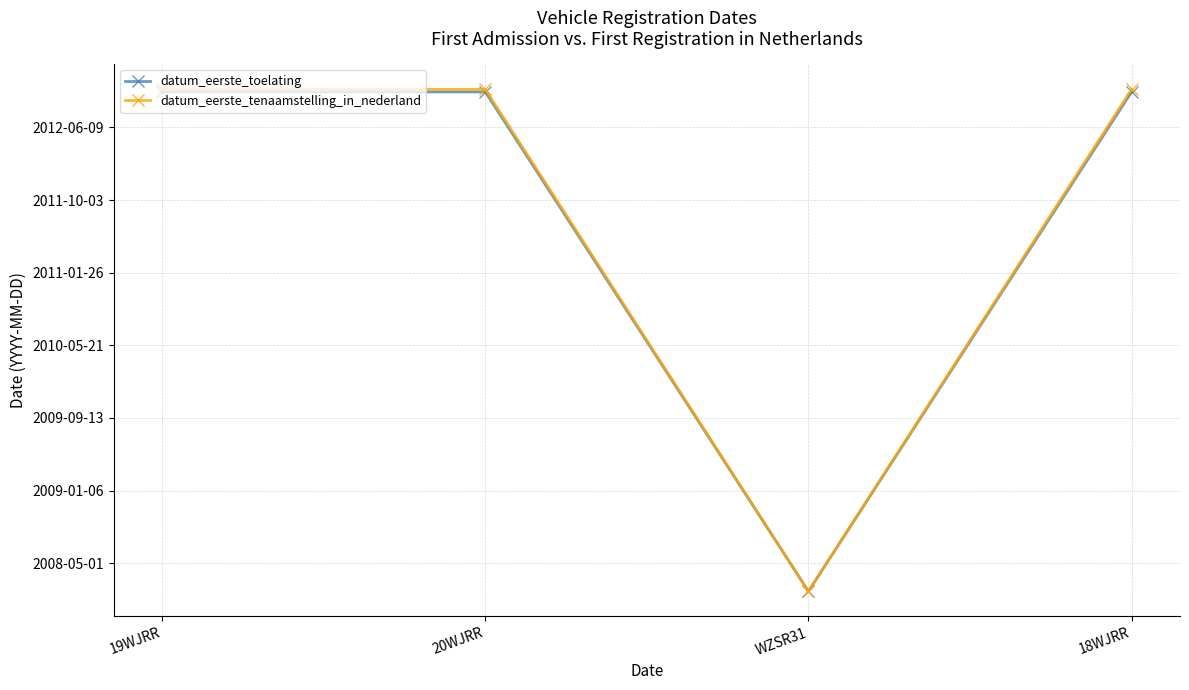

Does the chart have visible grid lines?

Yes